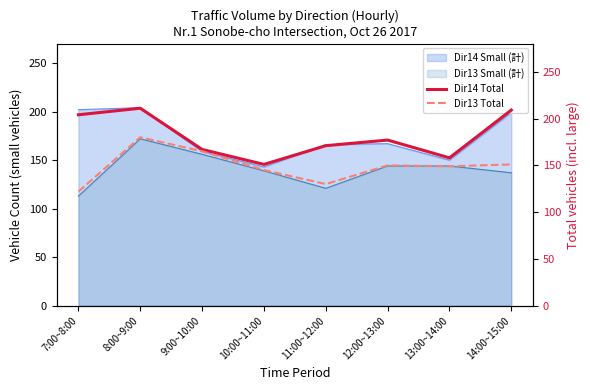

What is the difference between the Dir14 Total values at 8:00~9:00 and 14:00~15:00?

2